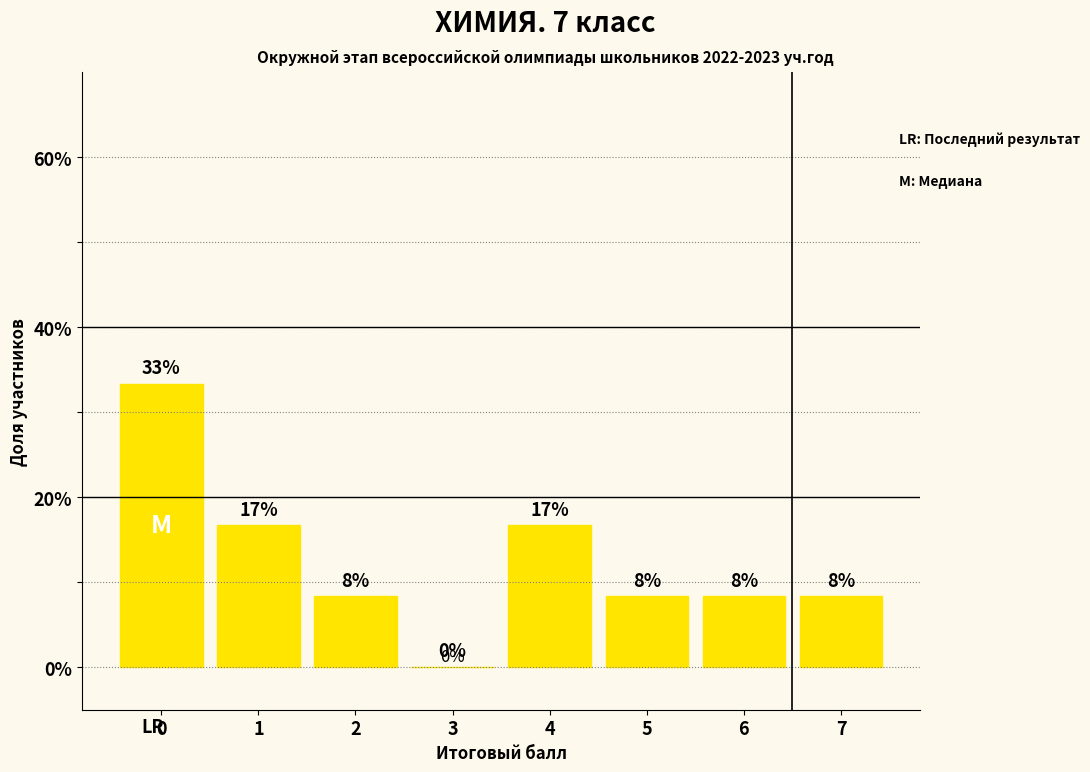

What is the change in value from 2 to 4?

+8.3